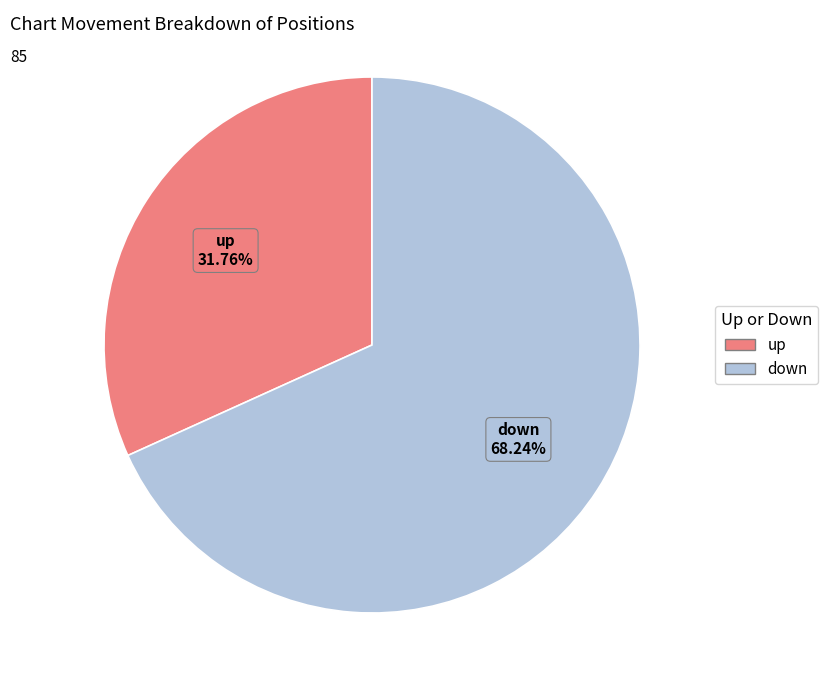

How many segments does this pie chart have?

2